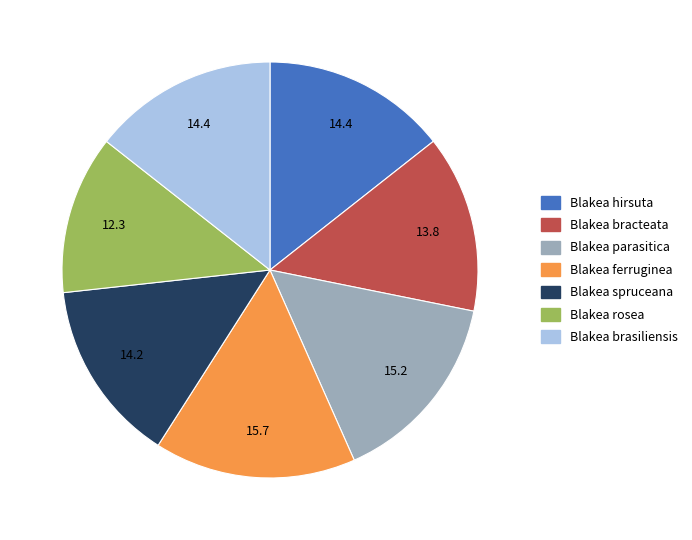

The Blakea rosea slice represents 12% of the pie. True or false?

True